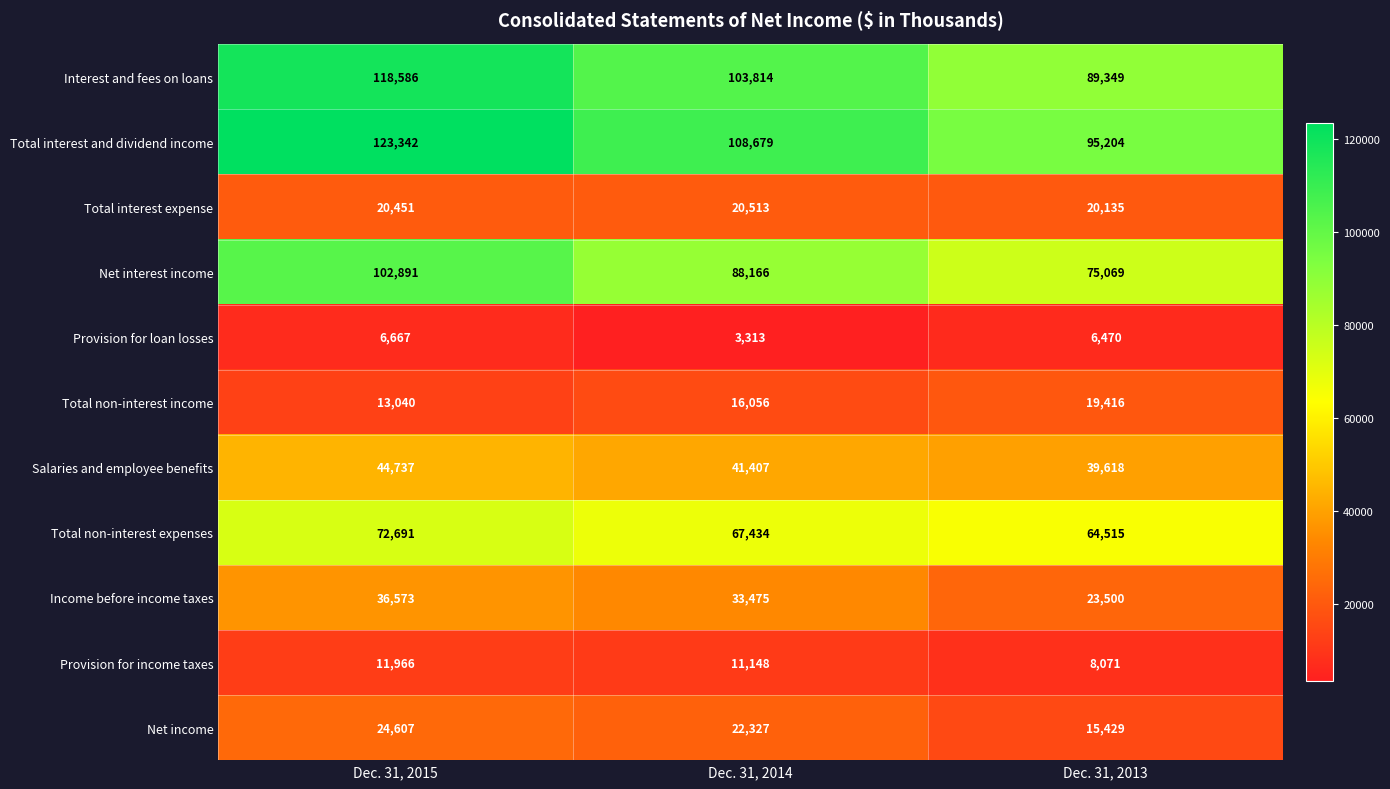

At which category is the sum across all series the highest?

Dec. 31, 2015